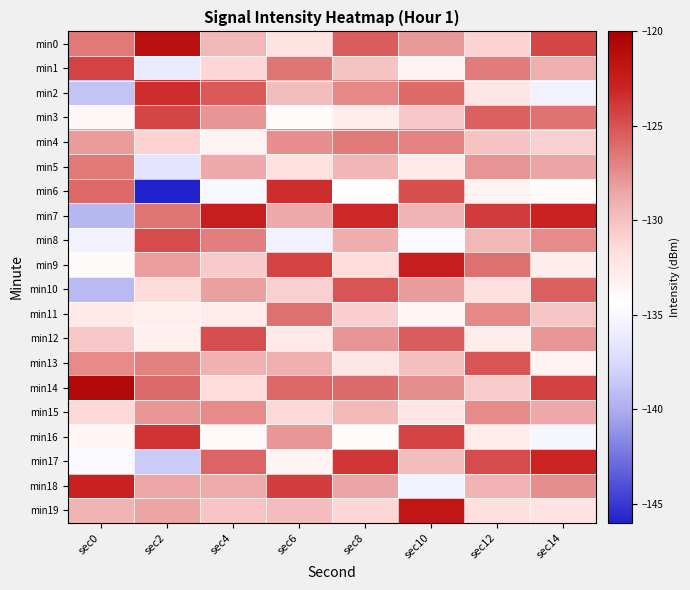

Reading left to right, what are all the values shown in this chart?

min0: sec0=-126.7	sec2=-121.5	sec4=-129.5	sec6=-132.1	sec8=-125.4	sec10=-128.0	sec12=-131.0	sec14=-124.5
min1: sec0=-124.3	sec2=-136.2	sec4=-131.2	sec6=-126.5	sec8=-130.1	sec10=-133.5	sec12=-126.8	sec14=-129.0
min2: sec0=-138.7	sec2=-123.4	sec4=-125.3	sec6=-129.8	sec8=-127.3	sec10=-125.9	sec12=-132.3	sec14=-135.5
min3: sec0=-133.8	sec2=-124.5	sec4=-127.8	sec6=-134.2	sec8=-132.8	sec10=-130.4	sec12=-125.6	sec14=-126.3
min4: sec0=-128.0	sec2=-130.9	sec4=-133.4	sec6=-127.6	sec8=-126.7	sec10=-127.1	sec12=-130.1	sec14=-130.8
min5: sec0=-126.7	sec2=-136.7	sec4=-128.7	sec6=-131.9	sec8=-129.4	sec10=-132.6	sec12=-127.8	sec14=-128.5
min6: sec0=-126.0	sec2=-146.0	sec4=-135.1	sec6=-123.4	sec8=-134.5	sec10=-124.8	sec12=-133.4	sec14=-134.1
min7: sec0=-139.4	sec2=-126.4	sec4=-122.6	sec6=-128.7	sec8=-123.2	sec10=-129.3	sec12=-124.0	sec14=-122.9
min8: sec0=-135.5	sec2=-124.7	sec4=-126.9	sec6=-135.6	sec8=-128.9	sec10=-134.9	sec12=-129.5	sec14=-127.4
min9: sec0=-134.1	sec2=-128.2	sec4=-130.5	sec6=-124.3	sec8=-131.6	sec10=-122.6	sec12=-126.2	sec14=-132.9
min10: sec0=-139.2	sec2=-131.5	sec4=-128.3	sec6=-130.8	sec8=-125.1	sec10=-128.1	sec12=-131.7	sec14=-125.6
min11: sec0=-132.7	sec2=-133.0	sec4=-132.7	sec6=-126.2	sec8=-130.7	sec10=-133.7	sec12=-127.3	sec14=-130.2
min12: sec0=-130.3	sec2=-133.2	sec4=-124.8	sec6=-132.5	sec8=-127.8	sec10=-125.4	sec12=-132.8	sec14=-127.9
min13: sec0=-127.4	sec2=-126.9	sec4=-129.1	sec6=-129.0	sec8=-132.3	sec10=-129.9	sec12=-125.1	sec14=-133.5
min14: sec0=-120.7	sec2=-126.0	sec4=-131.6	sec6=-125.8	sec8=-126.0	sec10=-127.6	sec12=-130.6	sec14=-124.2
min15: sec0=-131.4	sec2=-127.8	sec4=-127.4	sec6=-131.3	sec8=-129.6	sec10=-132.2	sec12=-127.4	sec14=-128.7
min16: sec0=-133.7	sec2=-123.7	sec4=-133.9	sec6=-127.9	sec8=-134.2	sec10=-124.3	sec12=-132.9	sec14=-135.2
min17: sec0=-134.9	sec2=-138.3	sec4=-125.7	sec6=-133.6	sec8=-123.8	sec10=-129.8	sec12=-124.7	sec14=-123.0
min18: sec0=-122.8	sec2=-128.6	sec4=-128.8	sec6=-124.1	sec8=-128.5	sec10=-135.4	sec12=-129.2	sec14=-127.5
min19: sec0=-129.3	sec2=-128.5	sec4=-130.2	sec6=-129.7	sec8=-131.2	sec10=-122.1	sec12=-131.8	sec14=-132.0